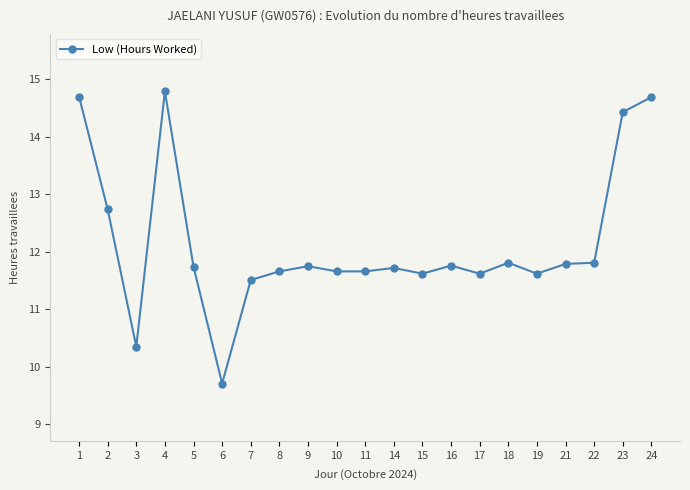

What is the value of the 15th point from the left?

11.6